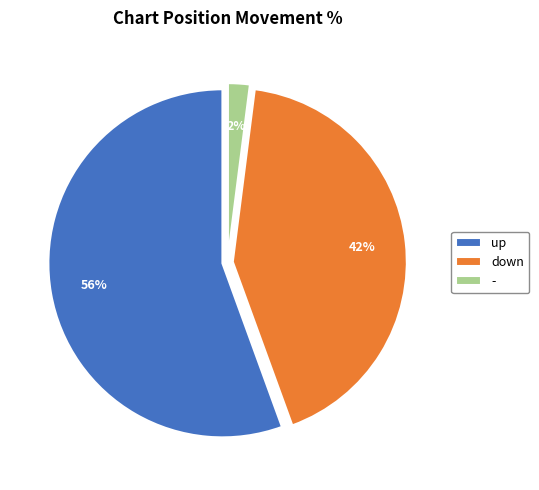

Is there a majority slice in this chart?

Yes